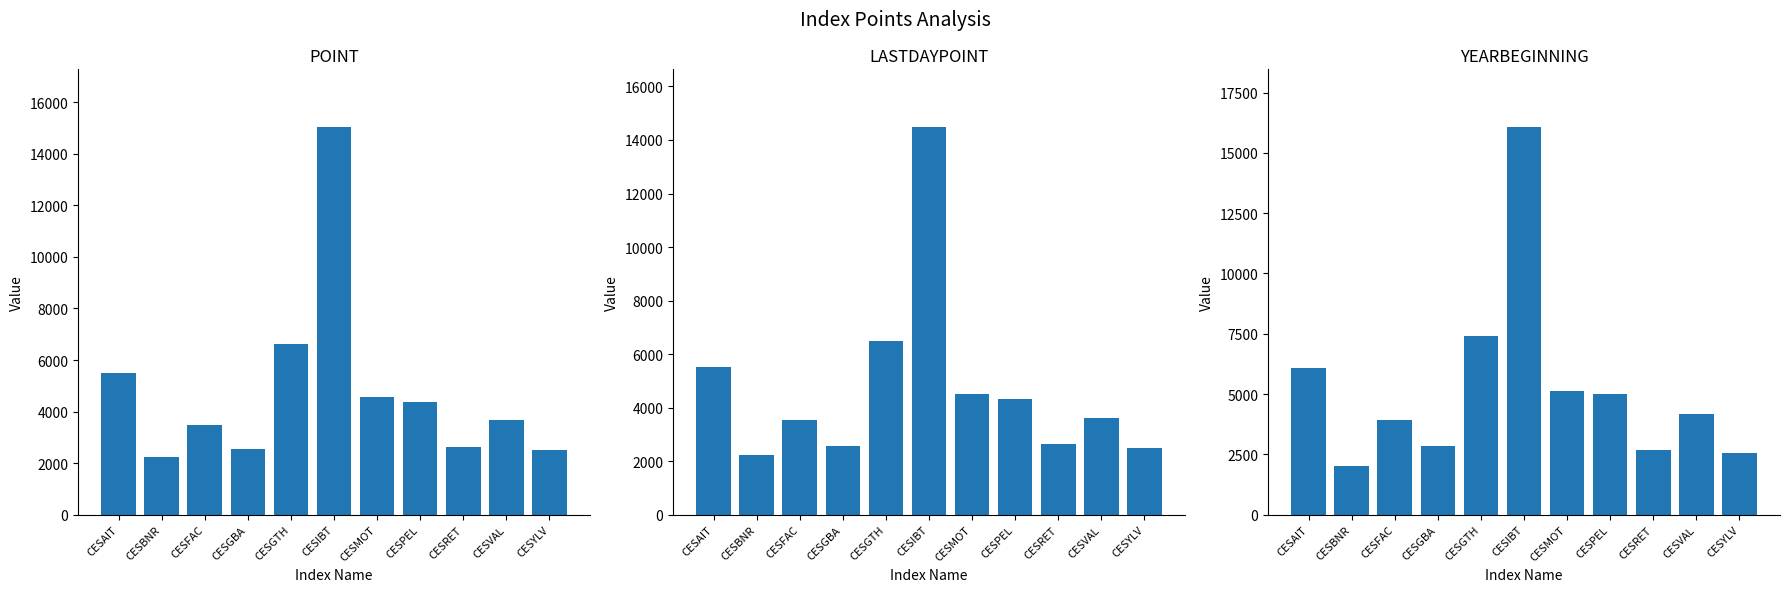

Reading right to left, transcribe all the data shown in this chart.

POINT: CESYLV=2490.3	CESVAL=3682.9	CESRET=2637.9	CESPEL=4373.1	CESMOT=4548.0	CESIBT=15026.3	CESGTH=6629.4	CESGBA=2564.7	CESFAC=3490.4	CESBNR=2219.3	CESAIT=5491.0
LASTDAYPOINT: CESYLV=2487.6	CESVAL=3616.0	CESRET=2629.3	CESPEL=4335.0	CESMOT=4506.7	CESIBT=14469.7	CESGTH=6496.1	CESGBA=2581.1	CESFAC=3520.0	CESBNR=2239.4	CESAIT=5526.3
YEARBEGINNING: CESYLV=2561.6	CESVAL=4175.3	CESRET=2668.8	CESPEL=5013.1	CESMOT=5146.9	CESIBT=16056.1	CESGTH=7413.2	CESGBA=2851.1	CESFAC=3904.2	CESBNR=2010.5	CESAIT=6093.8